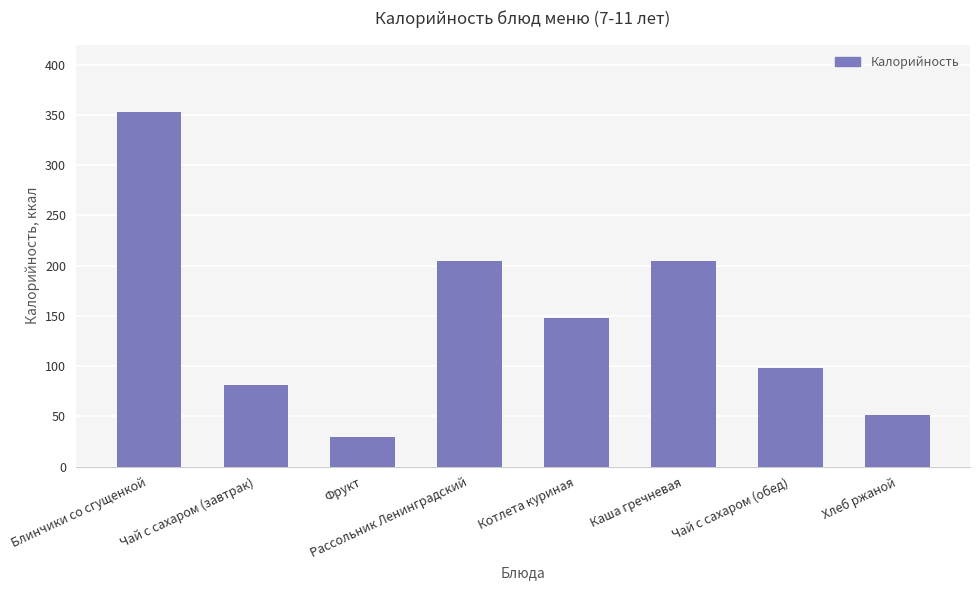

Is it true that the value at Рассольник Ленинградский is 204.4?

True